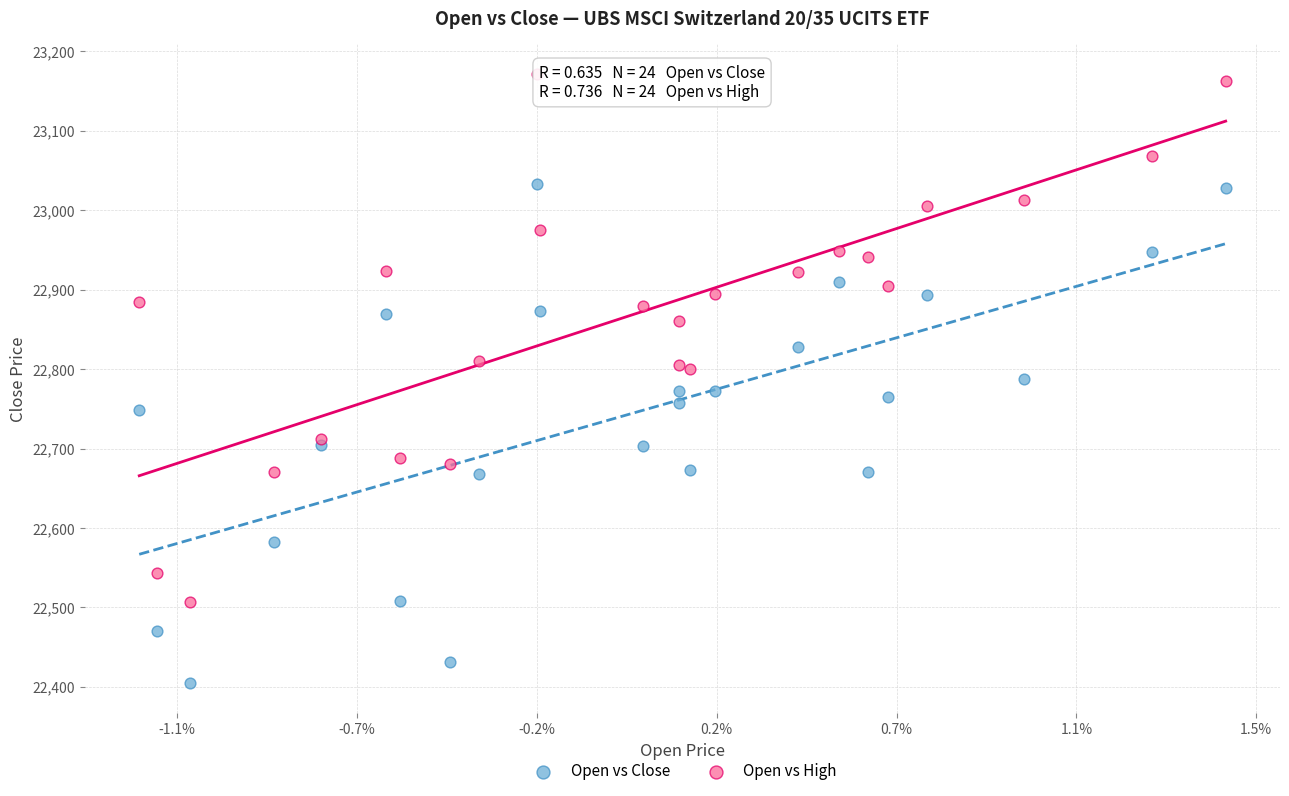

Which series reaches the maximum Y coordinate?

Open vs High